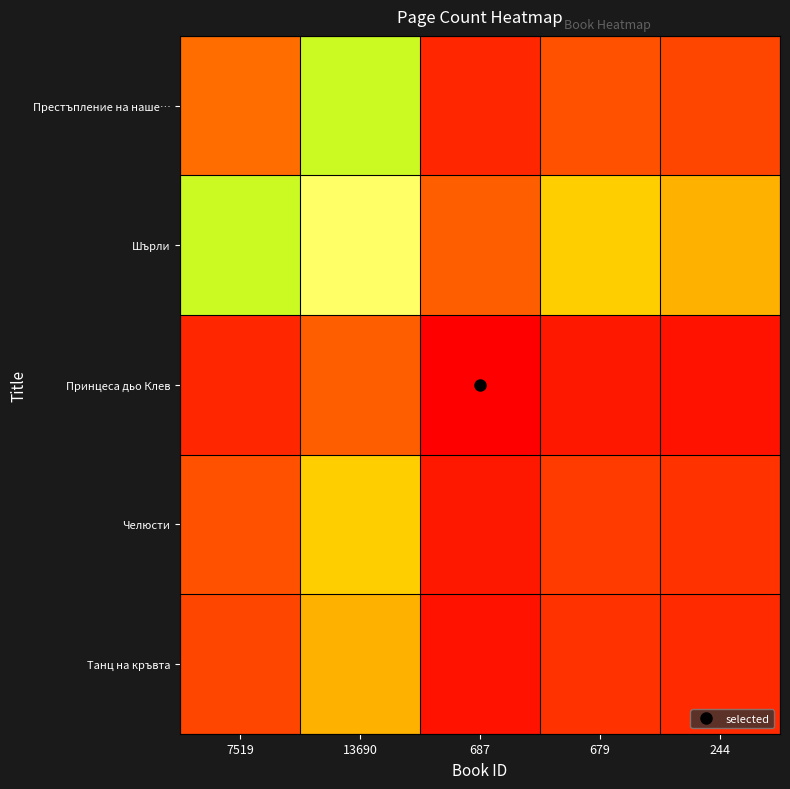

Reading left to right, transcribe all the data shown in this chart.

Престъпление на наше…: 7519=247.4	13690=384.0	687=149.5	679=211.3	244=195.9
Шърли: 7519=384.0	13690=596.0	687=232.0	679=328.0	244=304.0
Принцеса дьо Клев: 7519=149.5	13690=232.0	687=90.3	679=127.7	244=118.3
Челюсти: 7519=211.3	13690=328.0	687=127.7	679=180.5	244=167.3
Танц на кръвта: 7519=195.9	13690=304.0	687=118.3	679=167.3	244=155.1